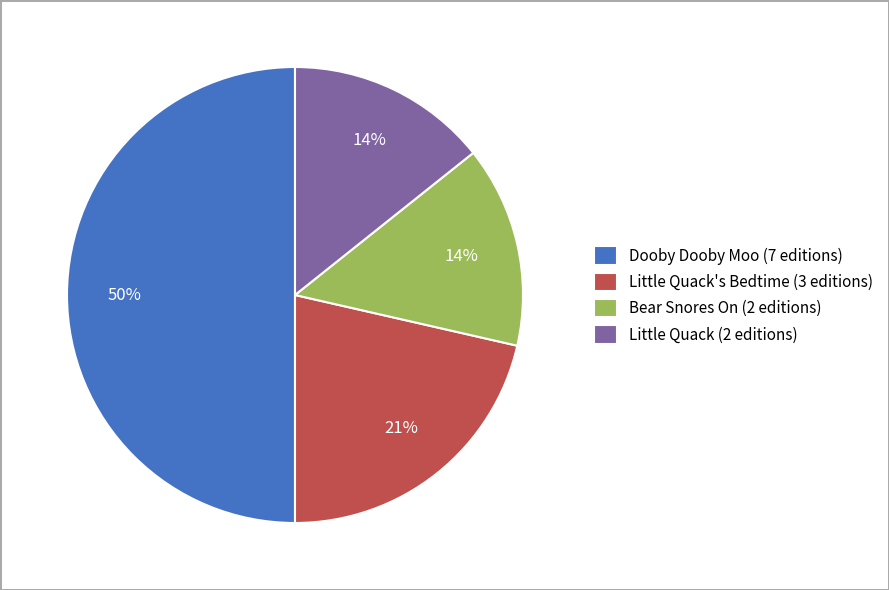

Between Little Quack's Bedtime (3 editions) and Dooby Dooby Moo (7 editions), which is larger?

Dooby Dooby Moo (7 editions)